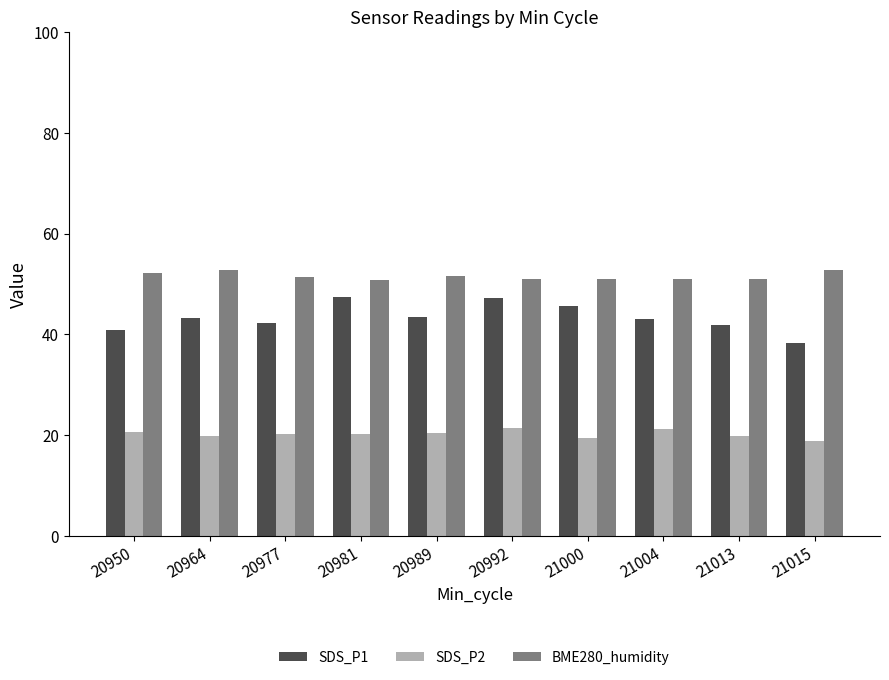

How many series are shown in this chart?

3